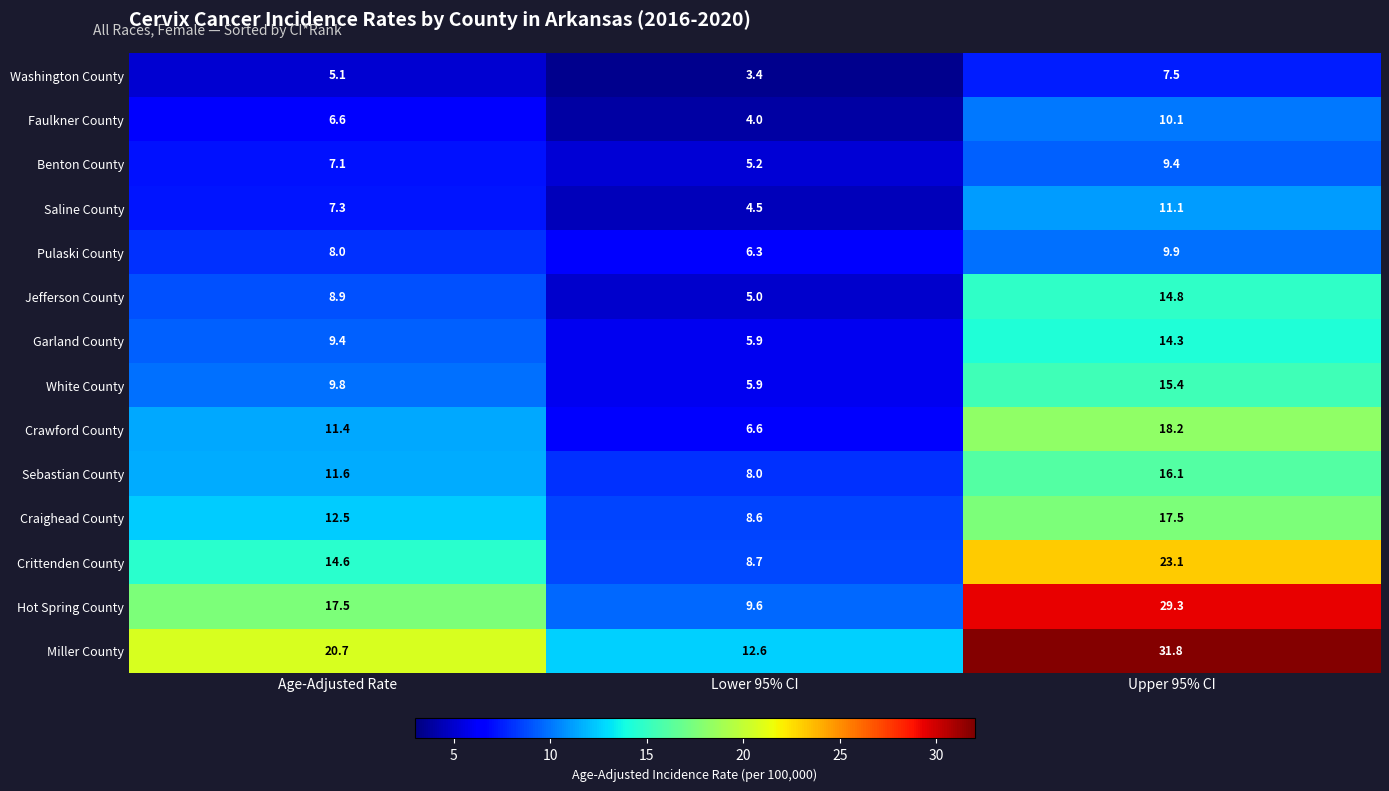

True or false: Jefferson County has a value of 14.8 at Upper 95% CI.

True